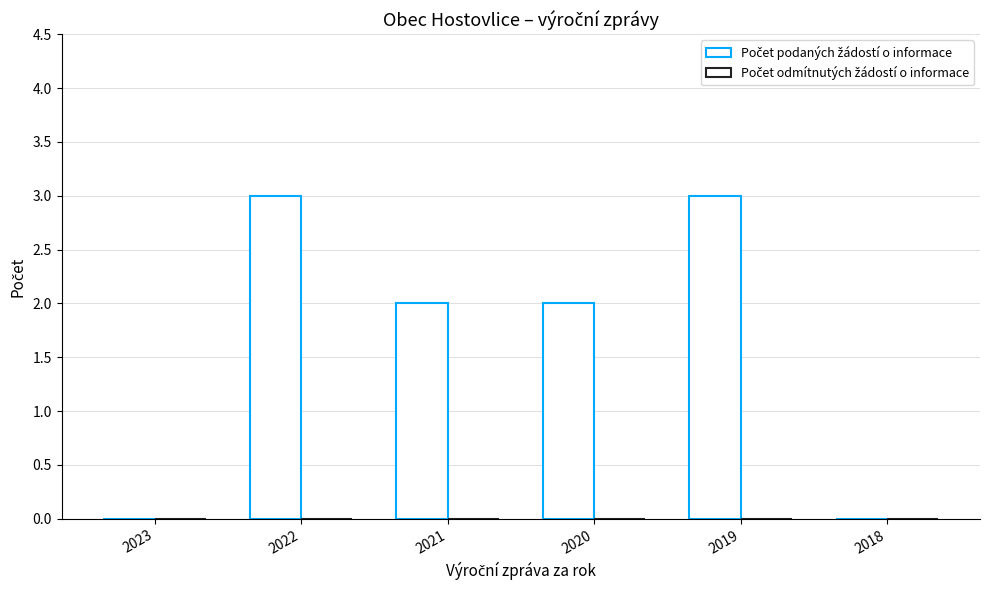

How many distinct data groups are displayed?

1